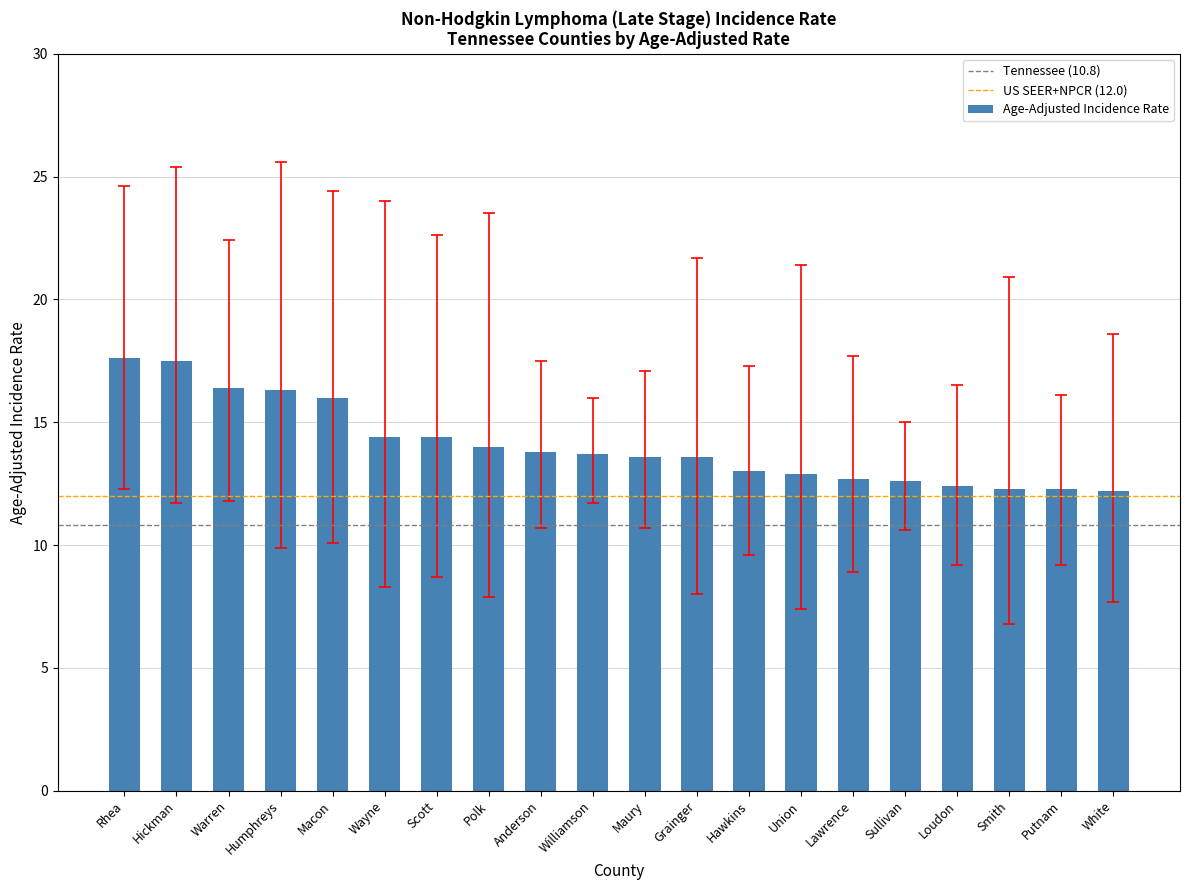

What is the value of the 16th bar from the left?

12.6